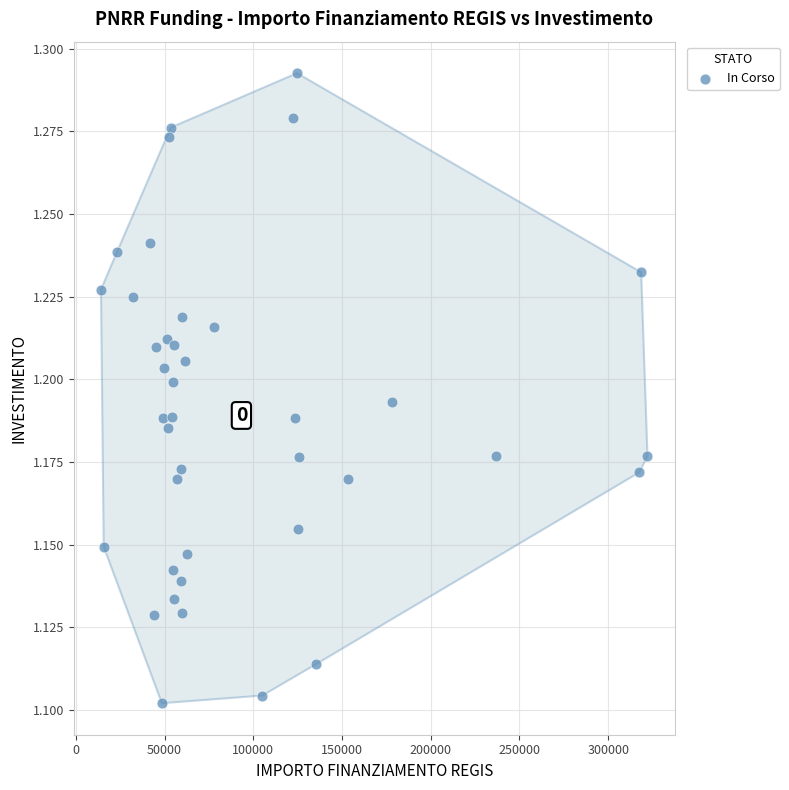

What is the range of X values (max minus min)?

307981.2